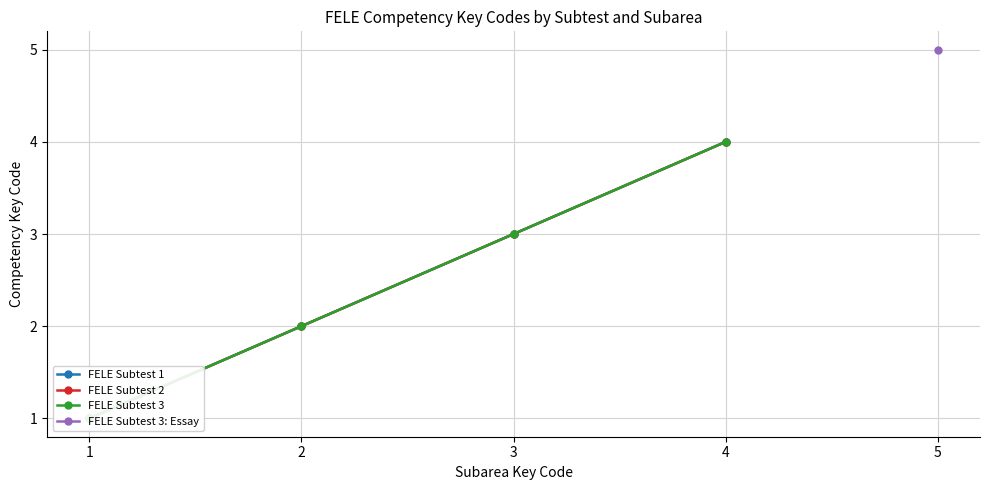

The value of FELE Subtest 2 at 2 is 3. True or false?

False